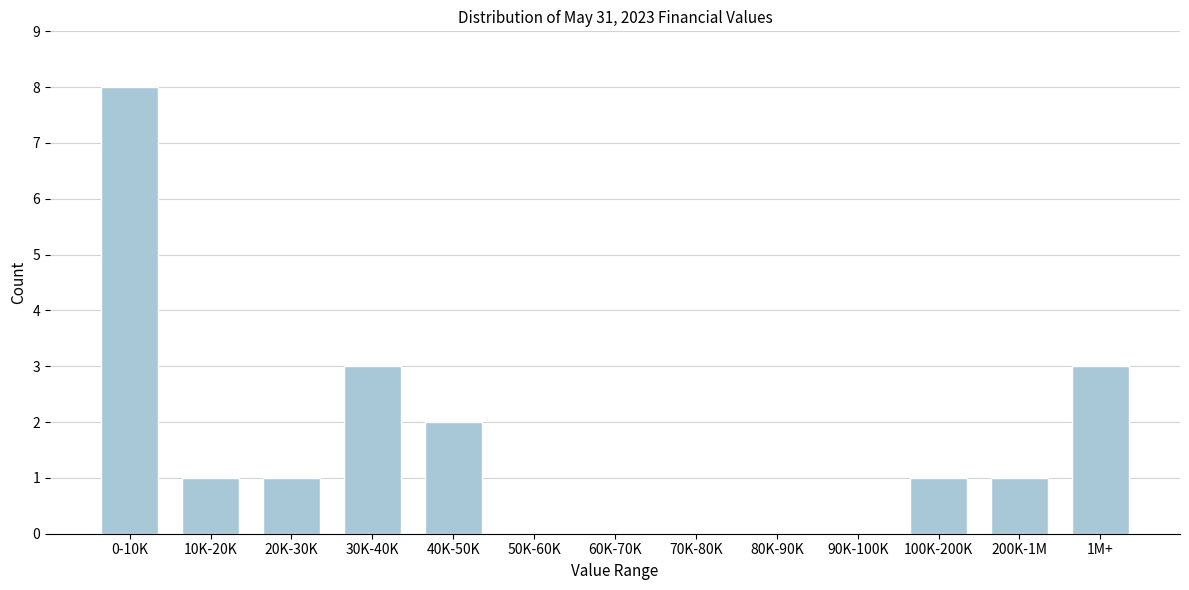

Reading left to right, extract all data points from this chart.

0-10K=8	10K-20K=1	20K-30K=1	30K-40K=3	40K-50K=2	50K-60K=0	60K-70K=0	70K-80K=0	80K-90K=0	90K-100K=0	100K-200K=1	200K-1M=1	1M+=3